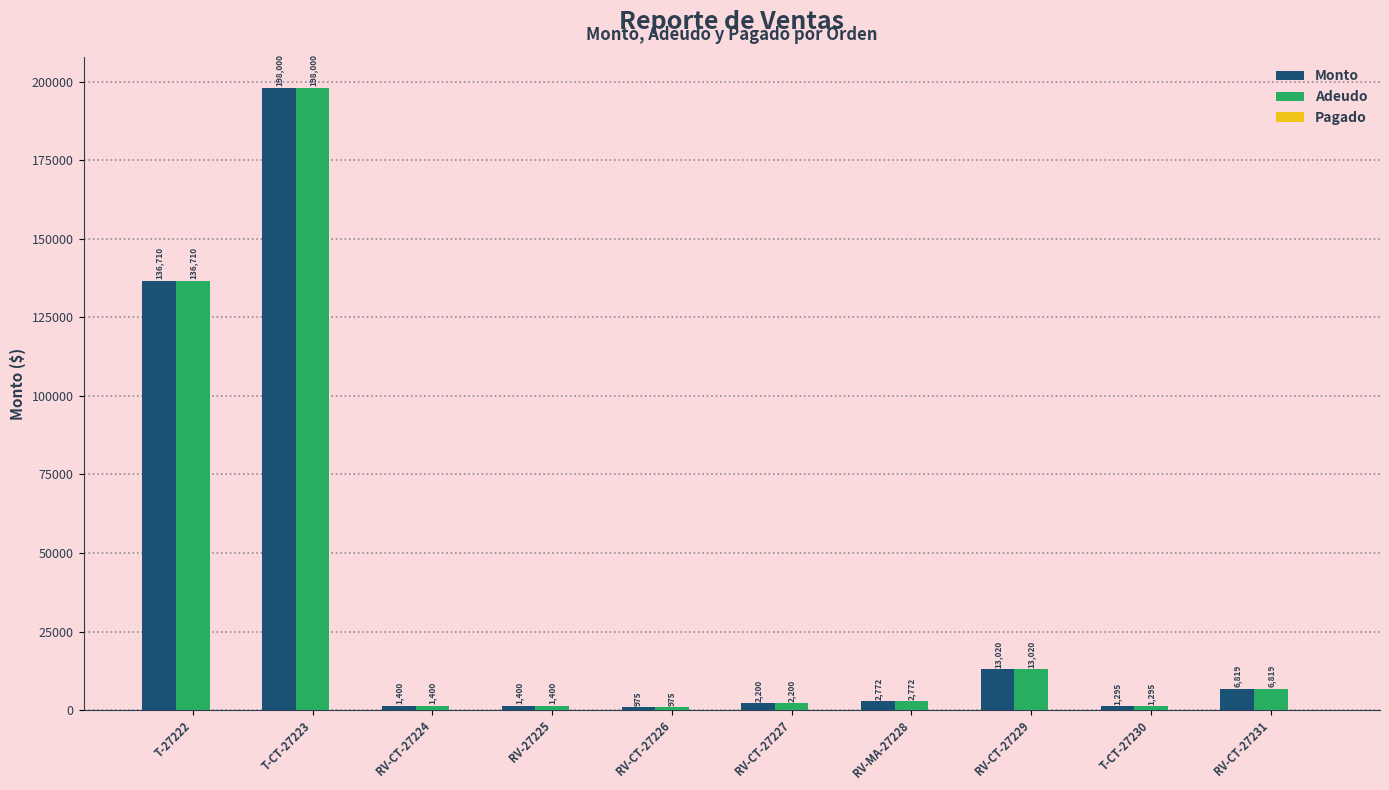

Where is Adeudo nearest to the value 99487?

T-27222